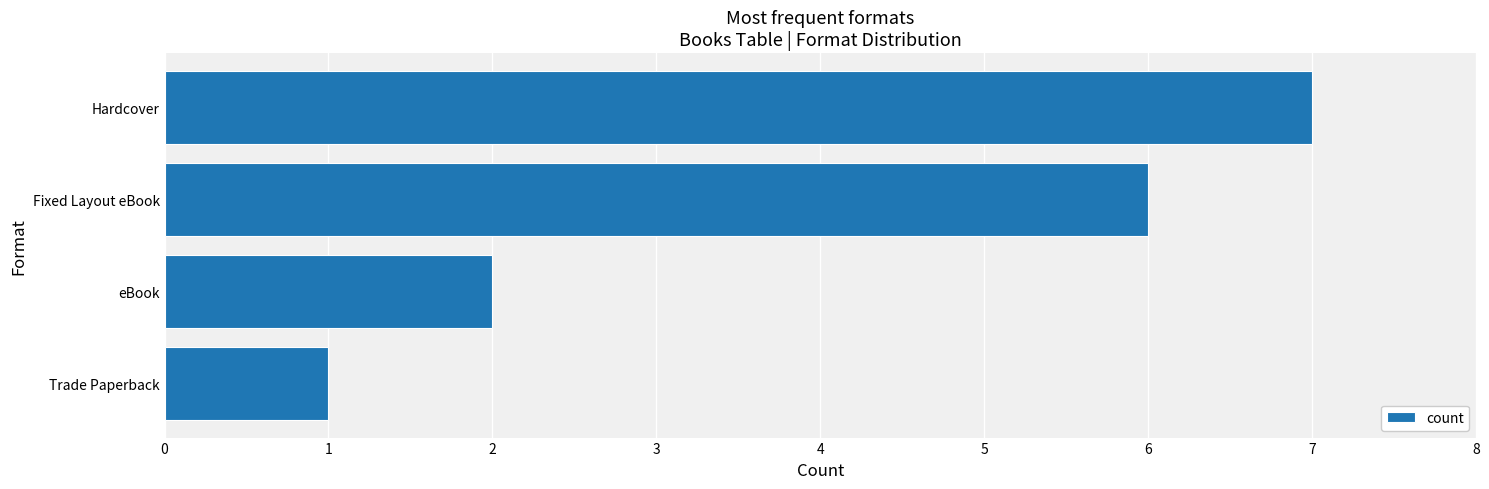

Reading top to bottom, extract all data points from this chart.

7	6	2	1